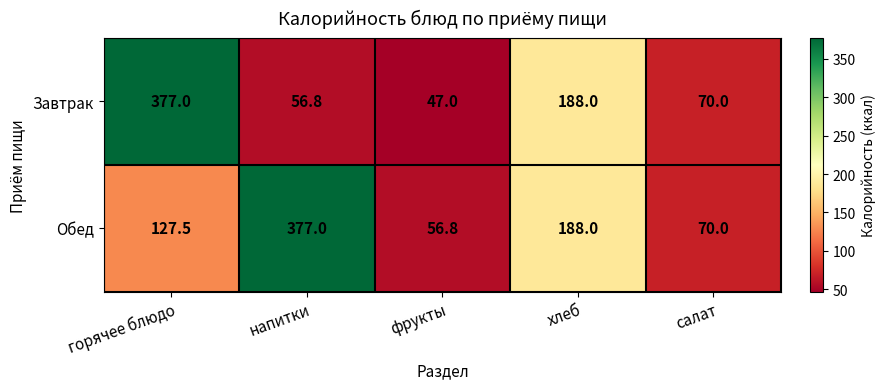

List the labels in order of Завтрак value, largest first.

горячее блюдо, хлеб, салат, напитки, фрукты